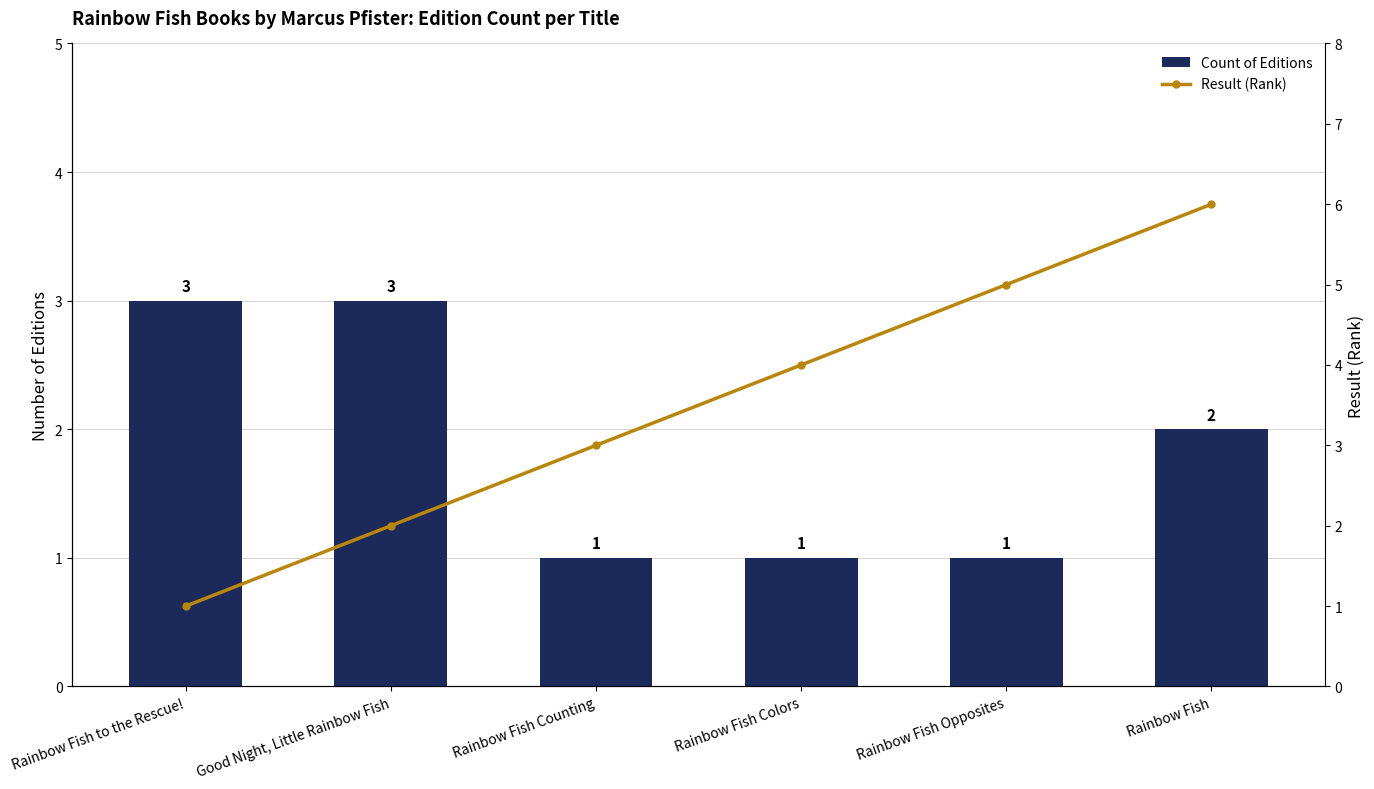

What is the lowest value of the Result (Rank) series?

1